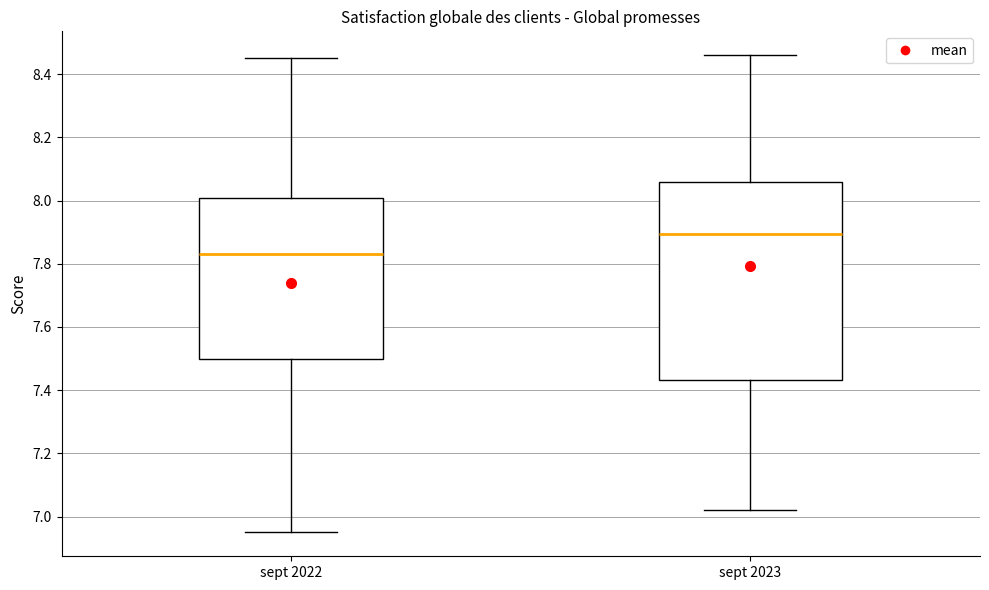

Where does the upper whisker of the box for sept 2022 end on the y-axis? The values are not printed on the chart, so give them approximately, as read against the axis.

8.46